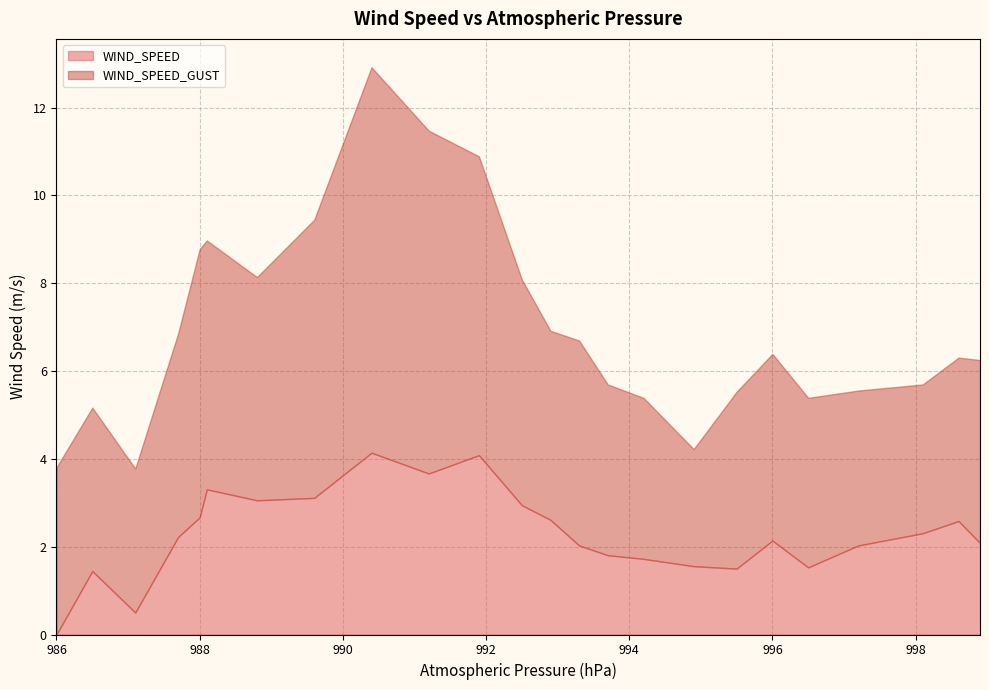

What is the difference between the maximum and minimum values in the WIND_SPEED series?

4.1